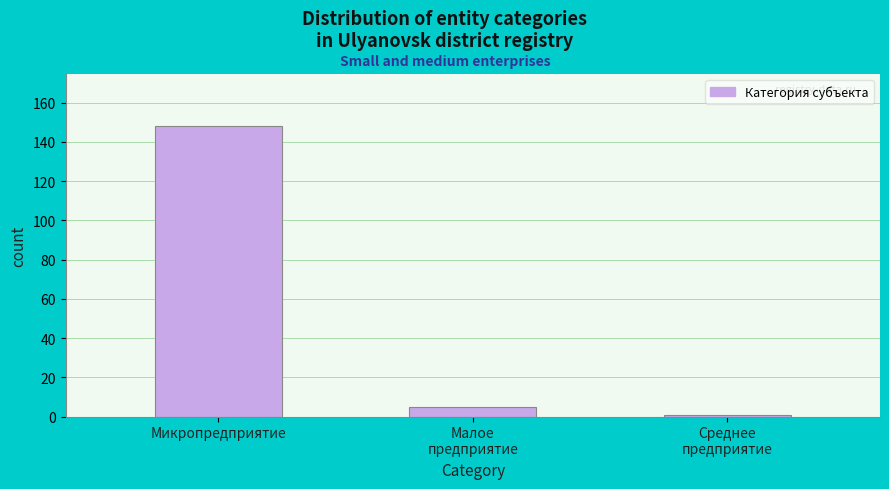

Reading left to right, extract all data points from this chart.

148	5	1